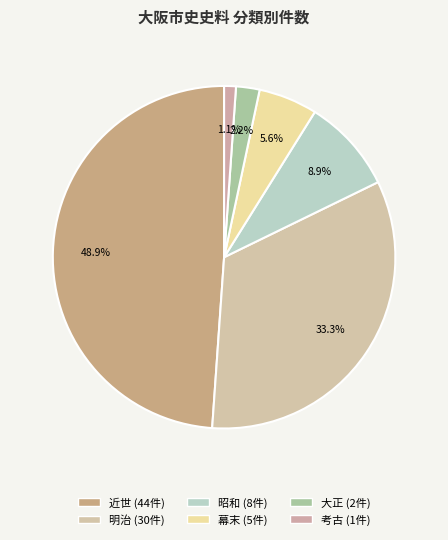

To the nearest percent, what is the combined percentage of 大正 and 幕末?

8%